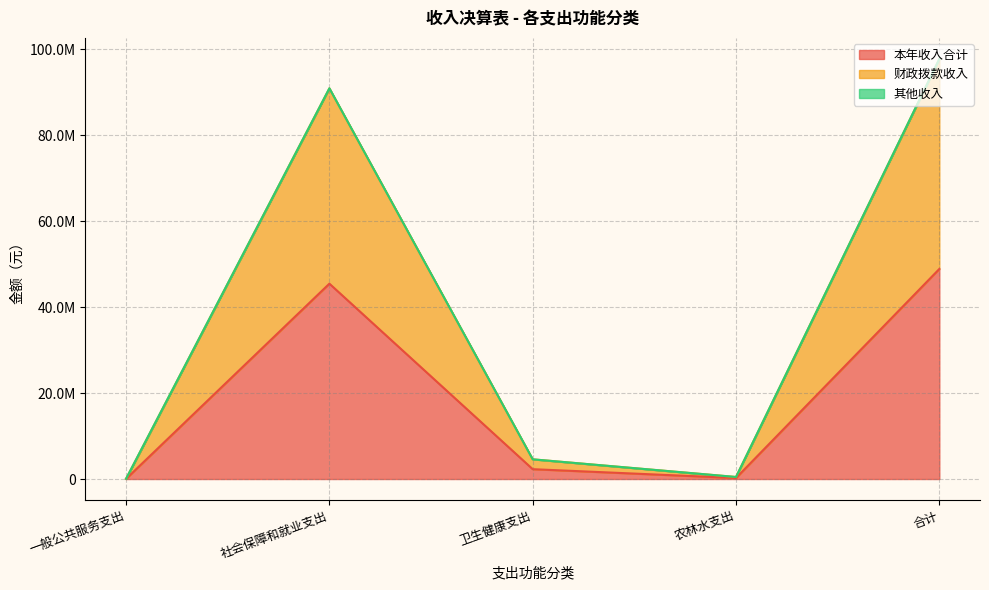

What is the greatest value displayed?

97728133.7